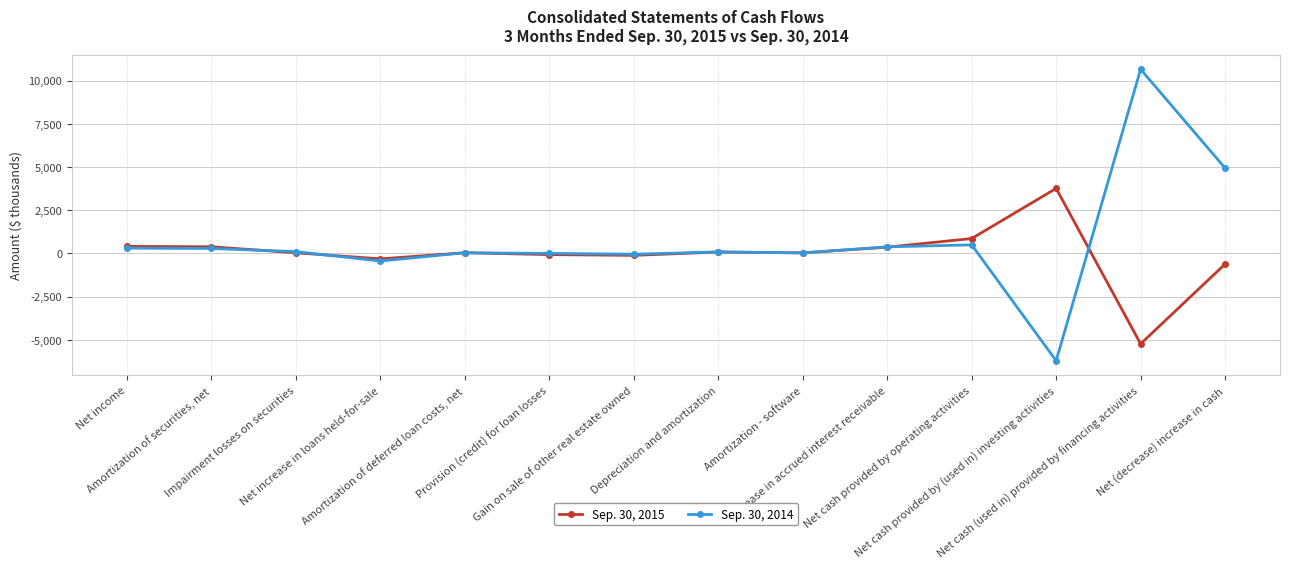

What is the difference between the Sep. 30, 2014 values at Net cash provided by operating activities and Amortization of deferred loan costs, net?

457